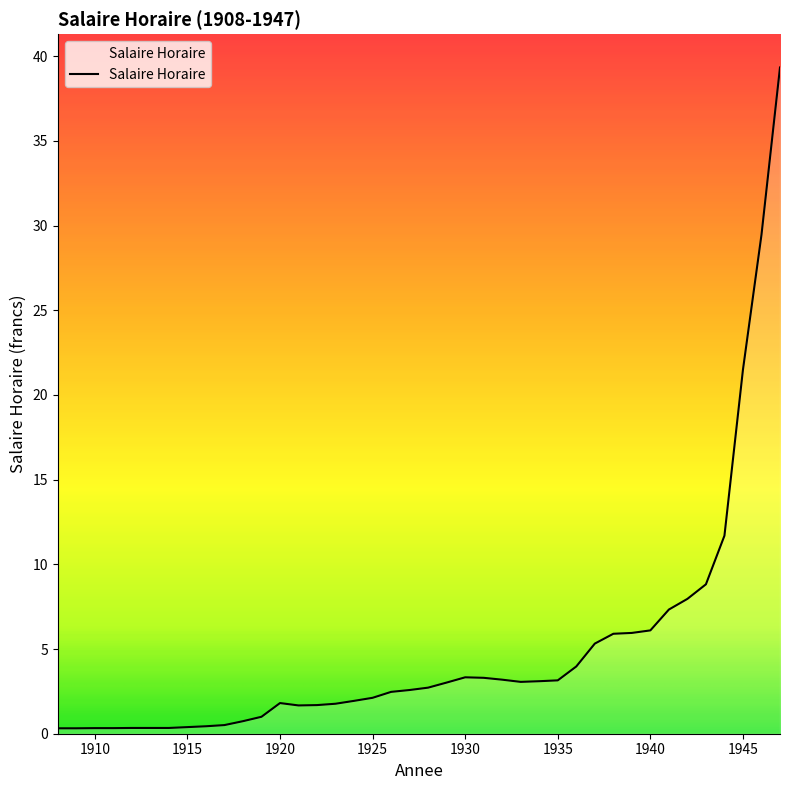

What is the greatest value displayed?

39.3